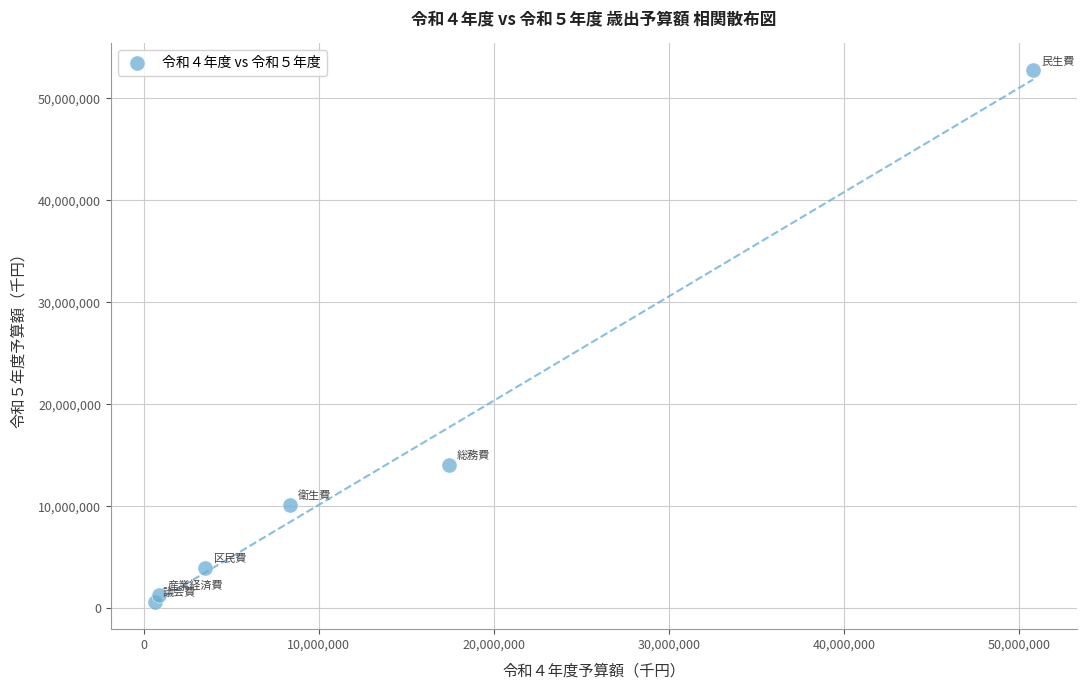

What Y value in the scatter plot is closest to 26710673?

14086298